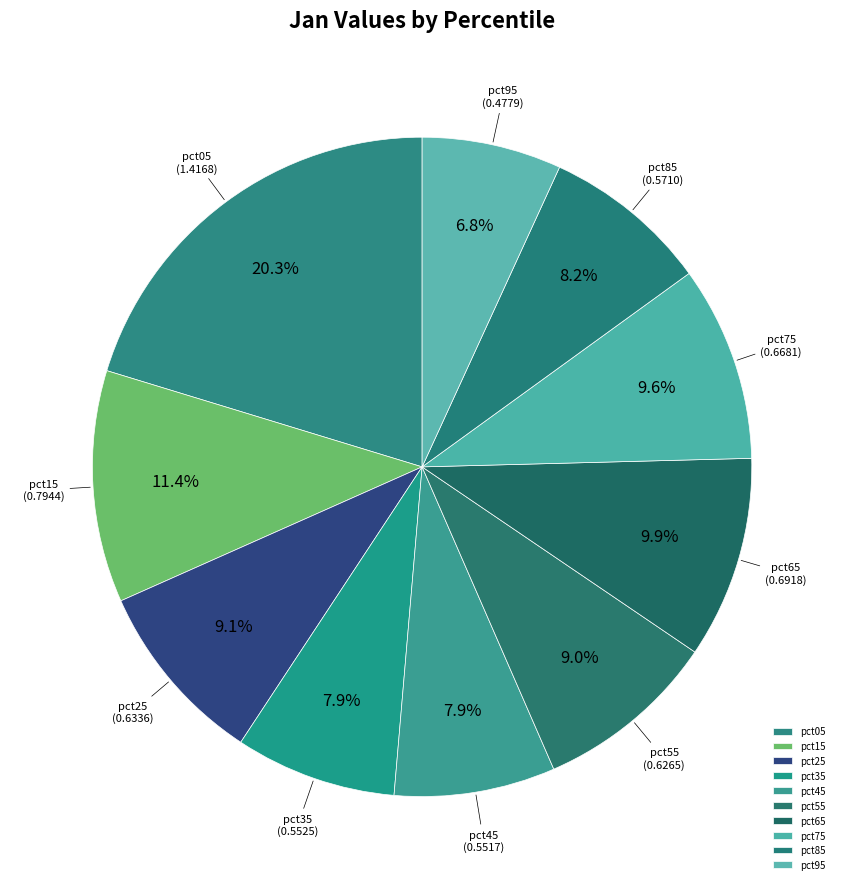

To the nearest percent, what percentage of the pie is pct15?

11%